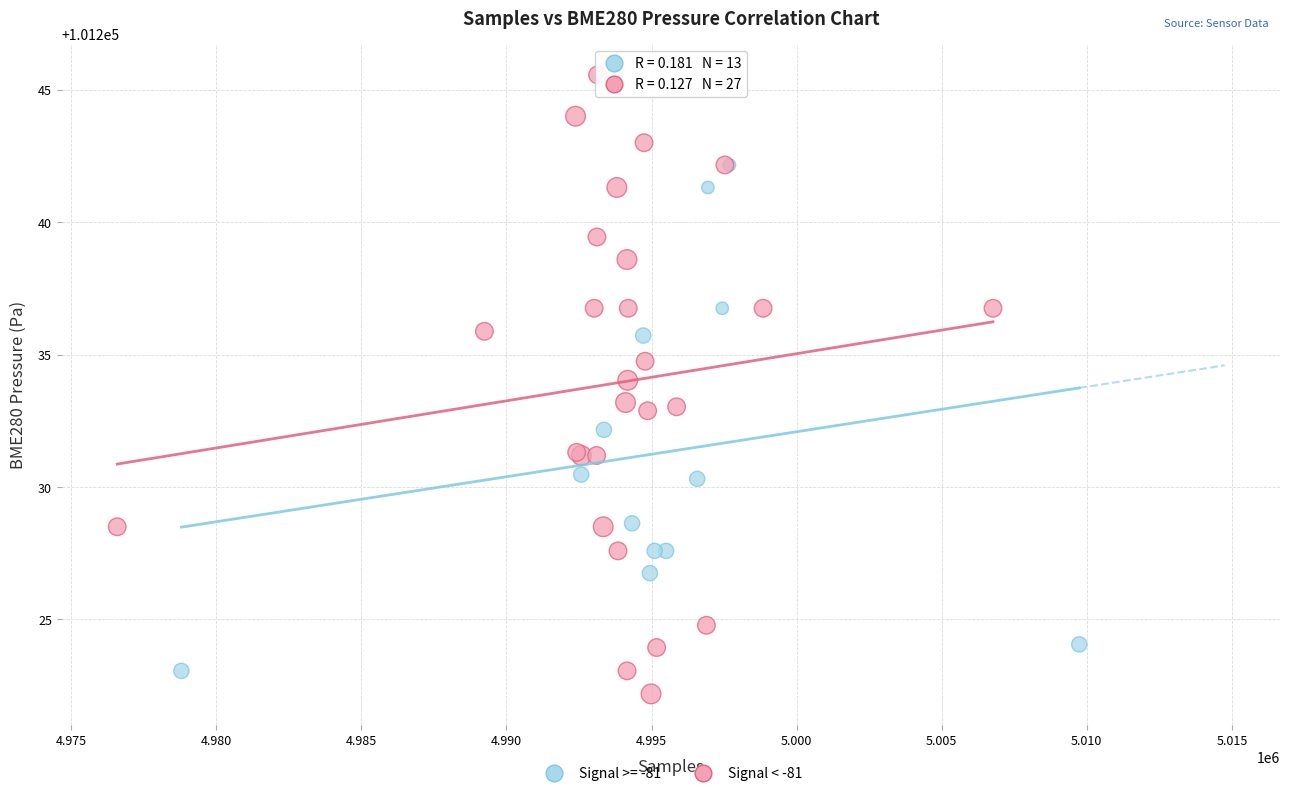

Which series reaches the maximum Y coordinate?

Signal < -81